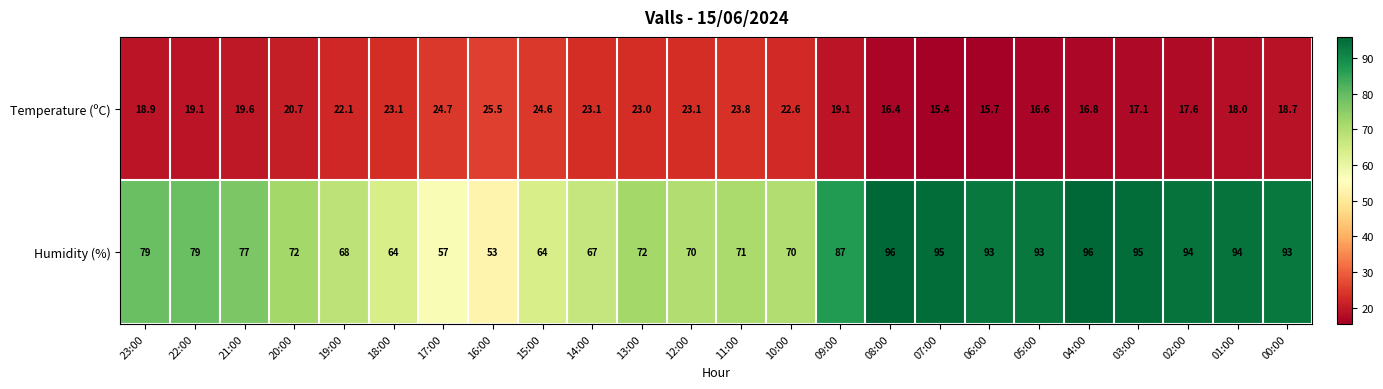

What is the average value of the Temperature (ºC) series?

20.2